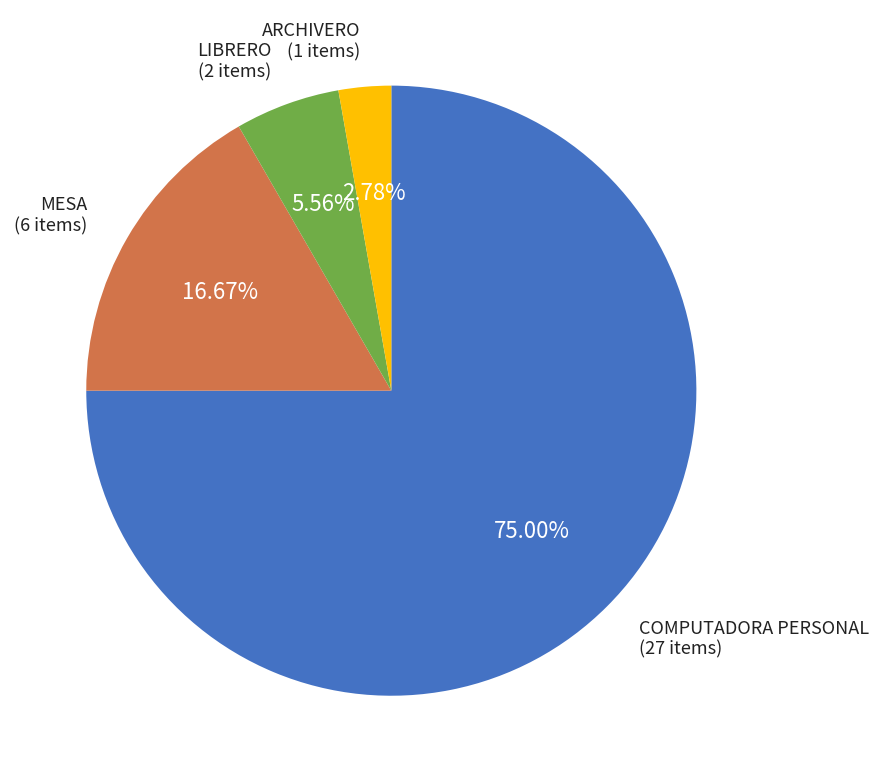

Is there a majority slice in this chart?

Yes